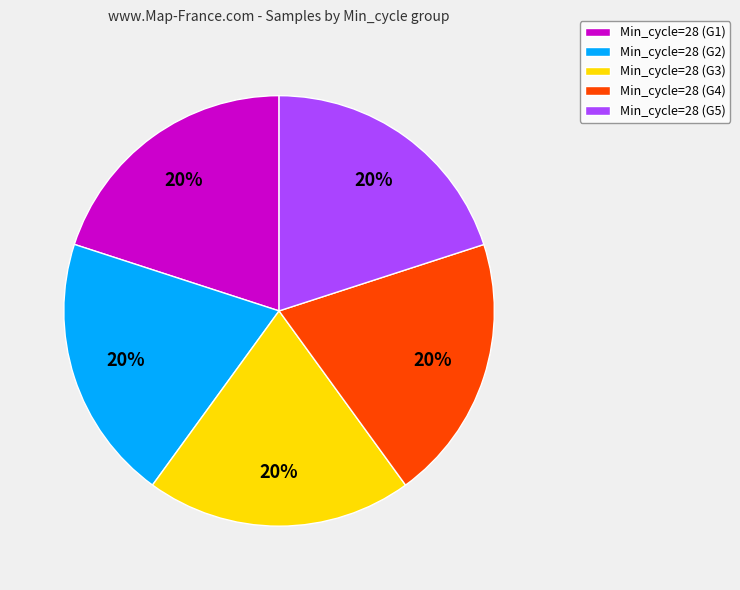

Does Min_cycle=28 (G3) account for over 50% of the chart?

No